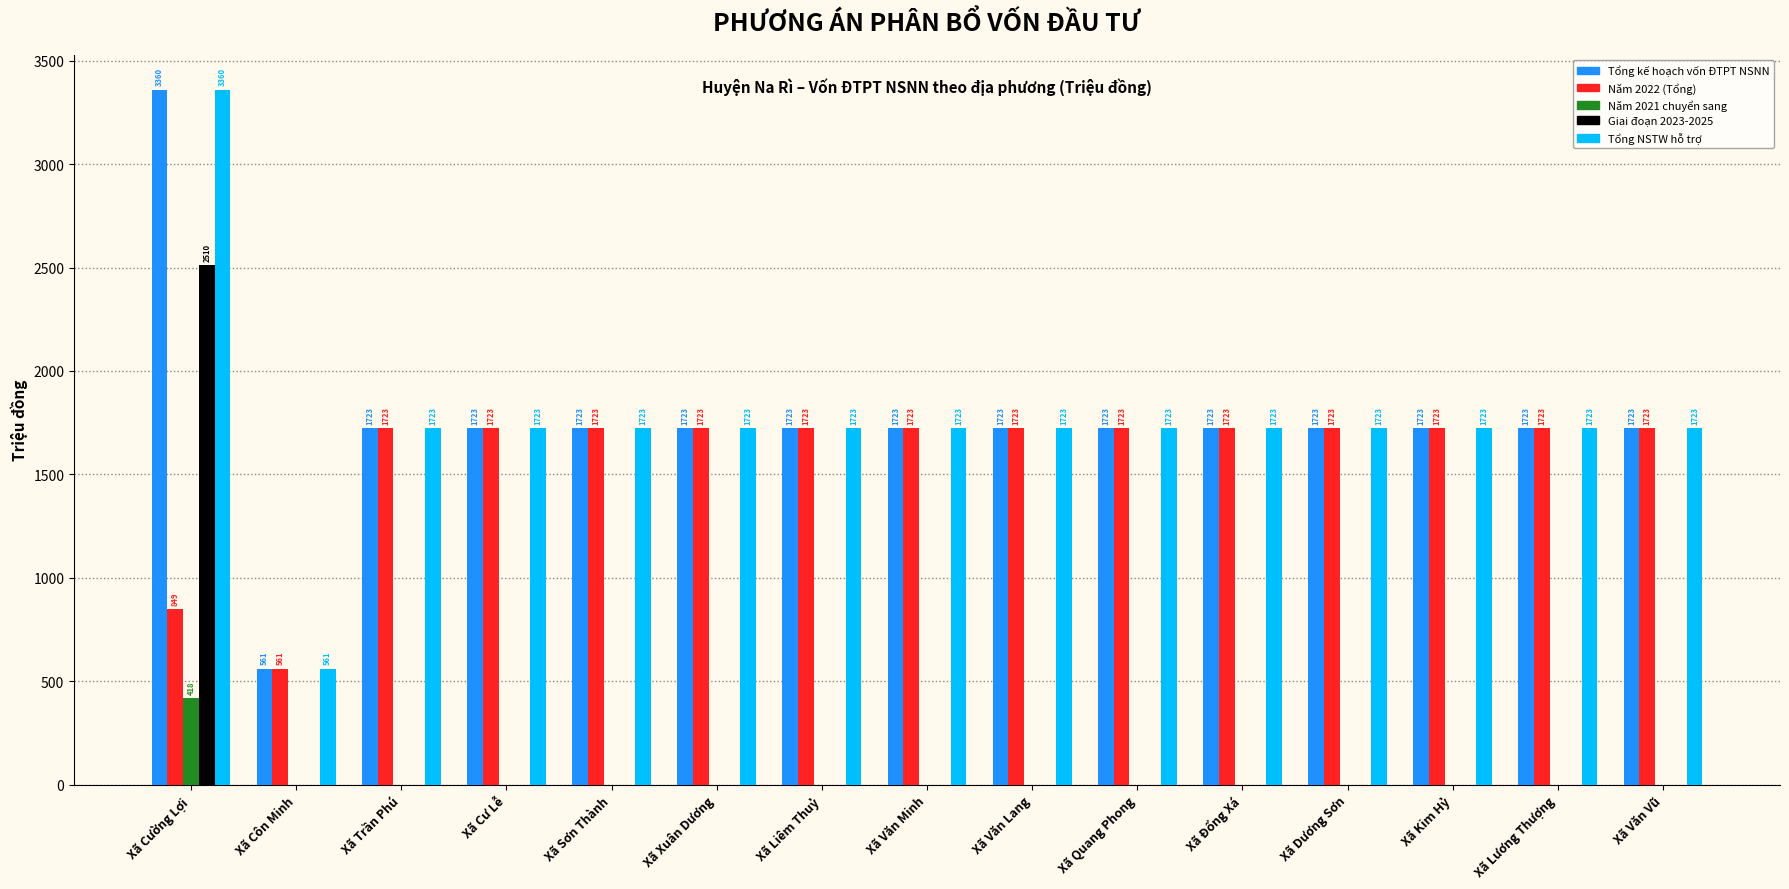

What is the maximum value for Tổng NSTW hỗ trợ?

3360.1